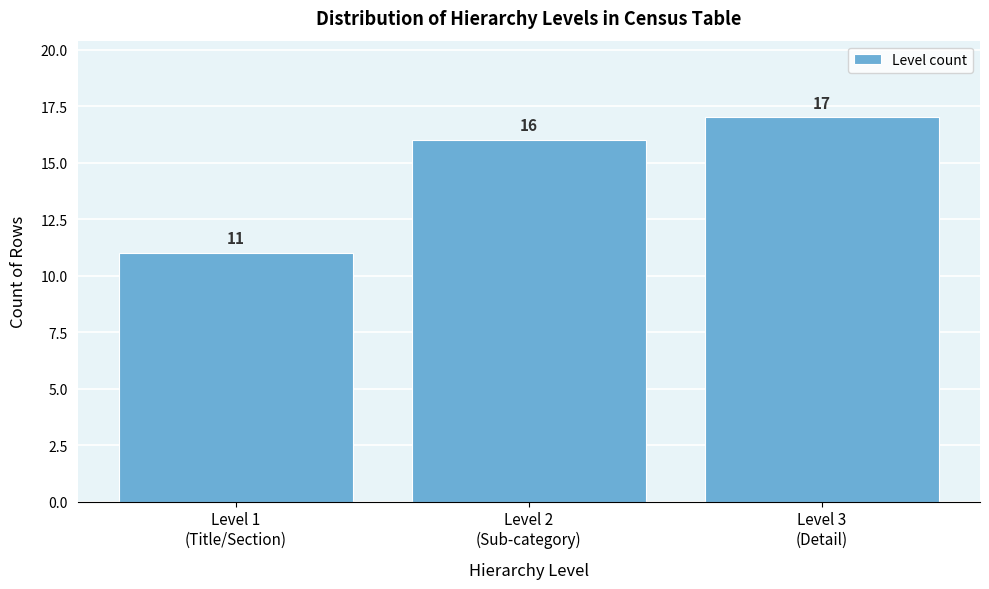

Reading left to right, what are all the values shown in this chart?

11	16	17